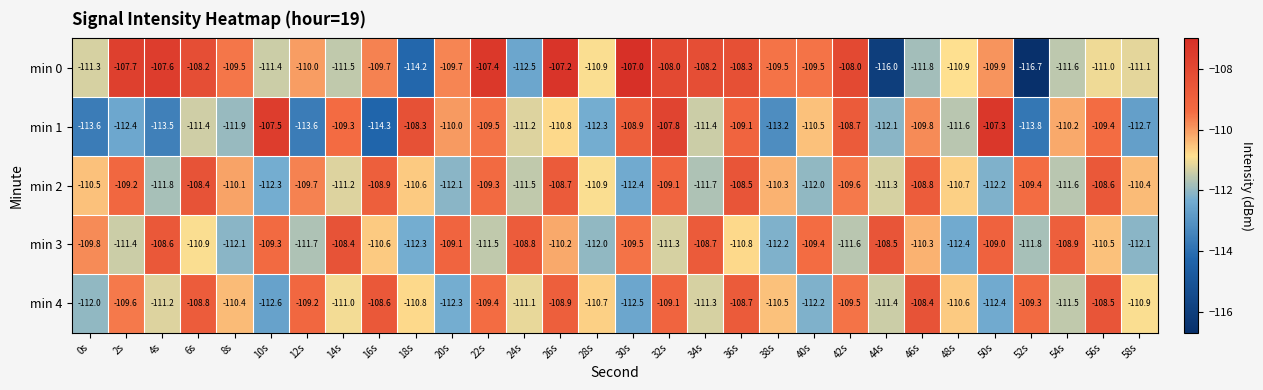

What is the total value across all series at 14s?

-551.4